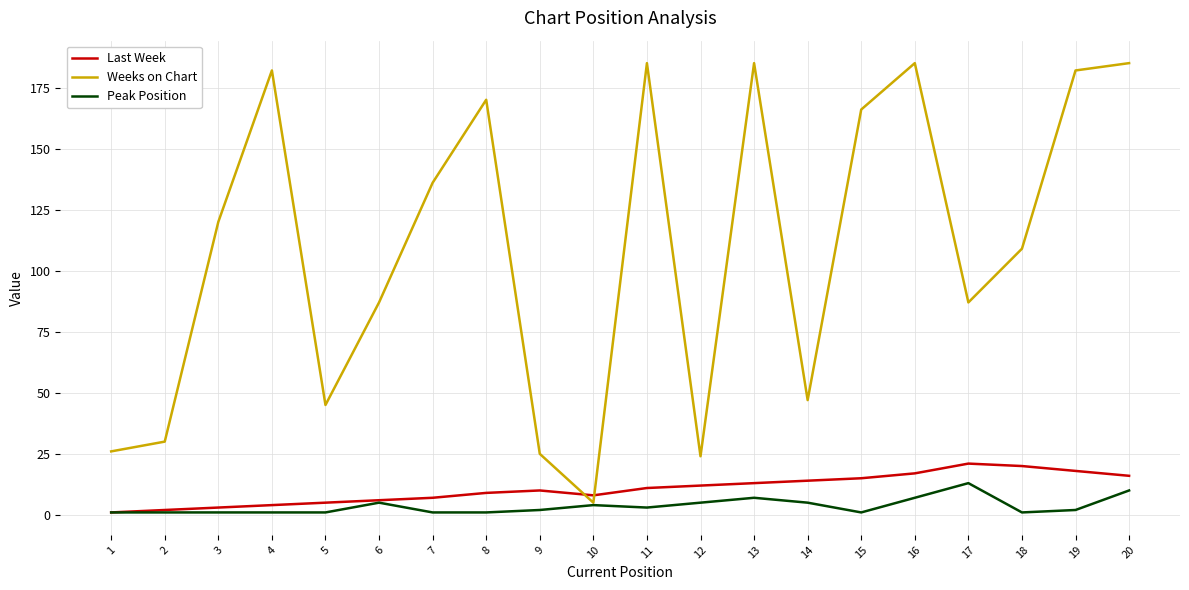

Which series has the largest range (max minus min)?

Weeks on Chart